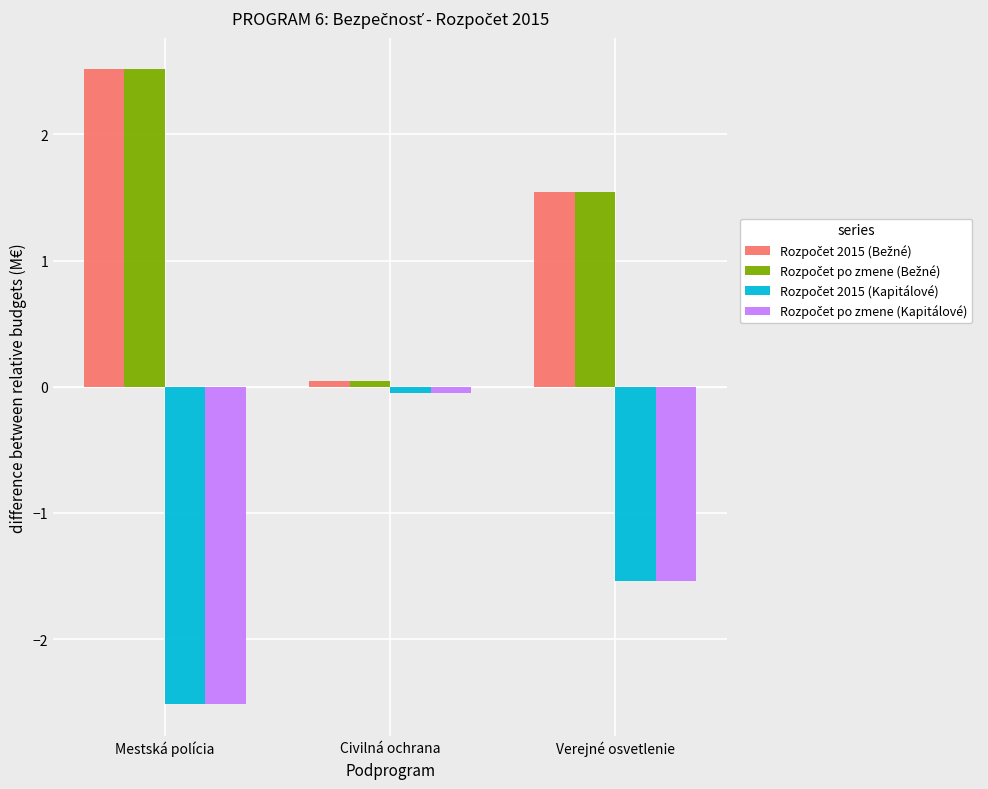

What is the difference between the highest and lowest values at Verejné osvetlenie?

3.1